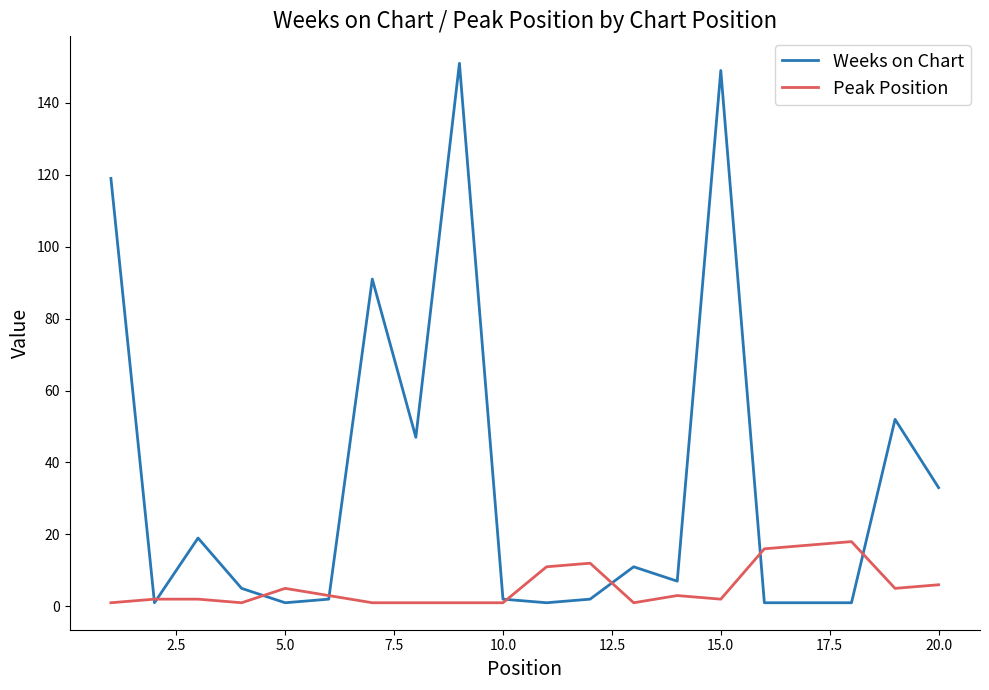

Which series has the largest total across all categories?

Weeks on Chart